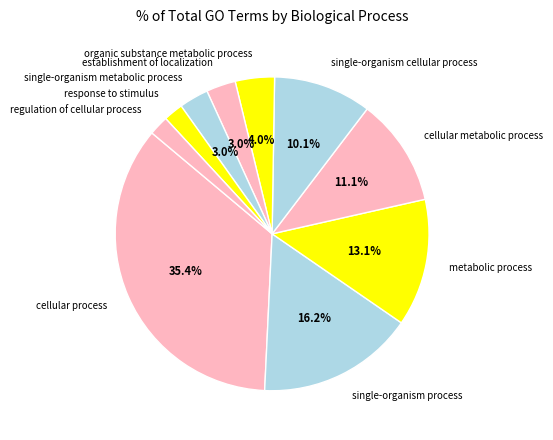

Which has a higher value, response to stimulus or metabolic process?

metabolic process